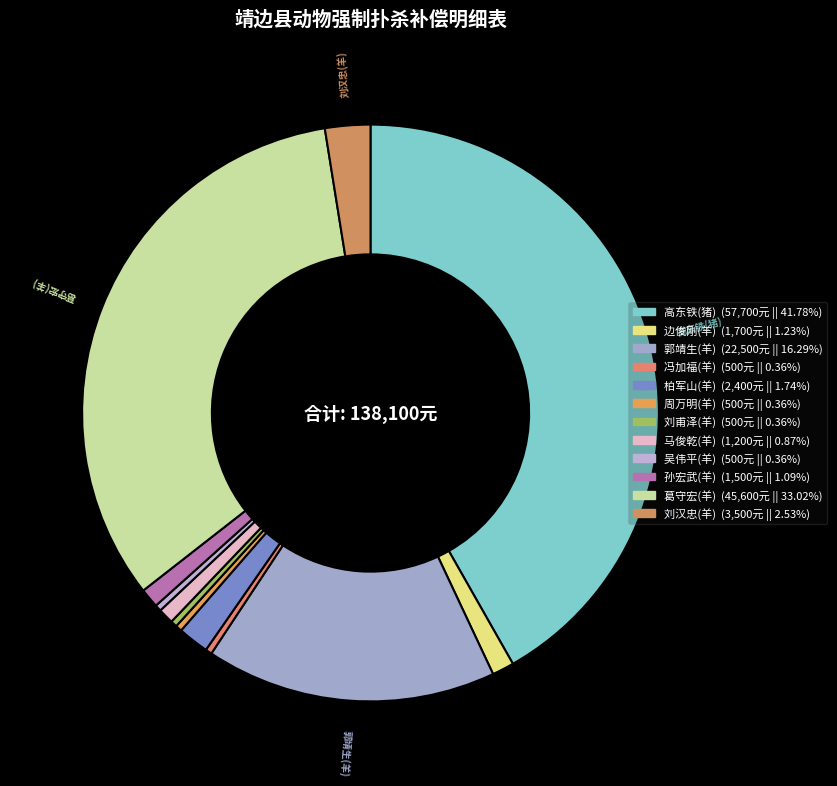

How many slices are in this pie chart?

12